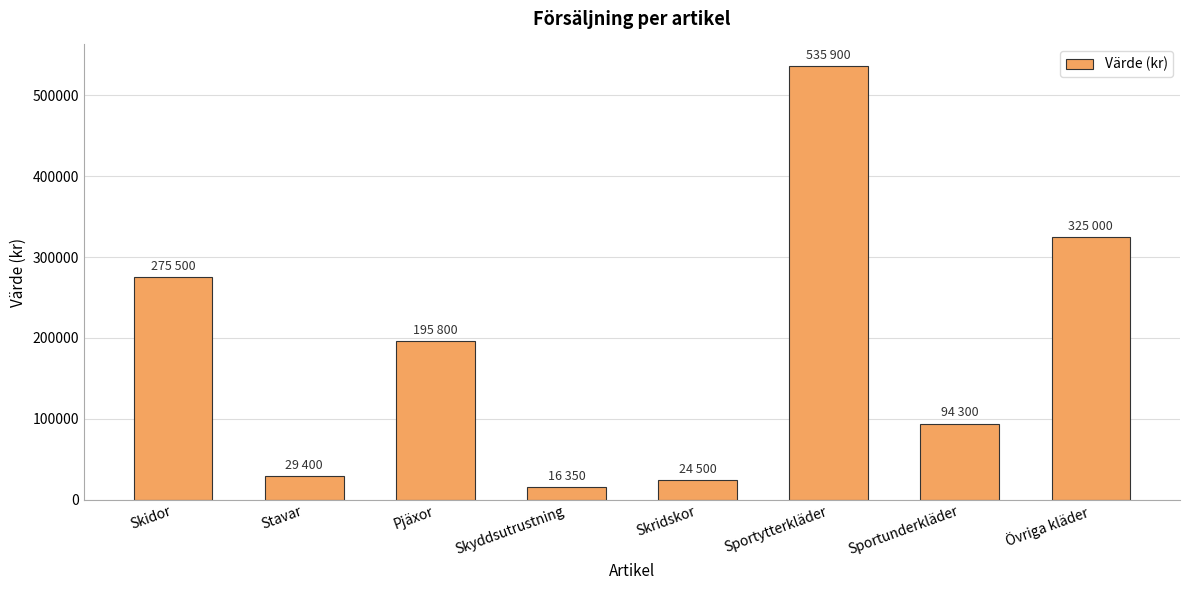

Does the chart contain stacked bars?

No